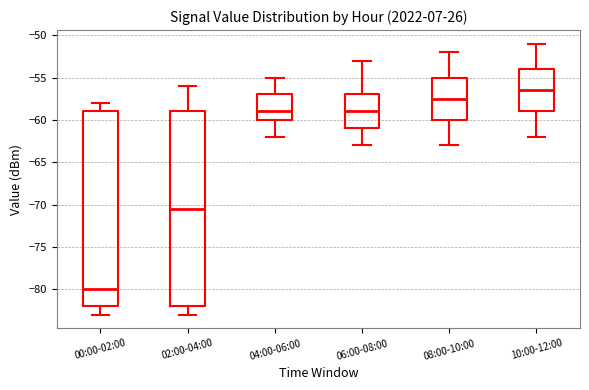

Which box has the highest median line?

10:00-12:00